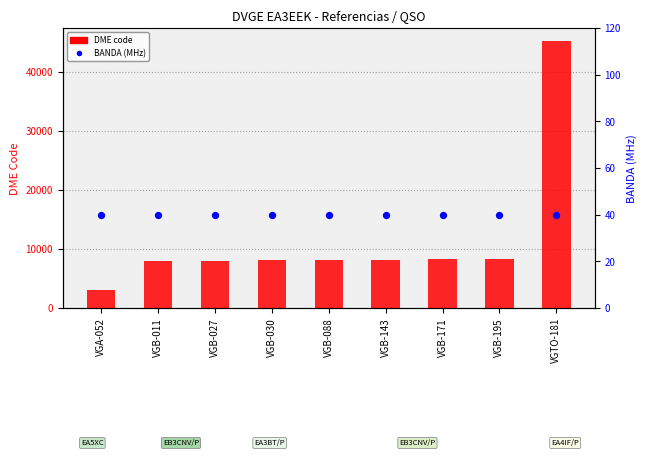

At how many categories does at least one series exceed 31761?

1